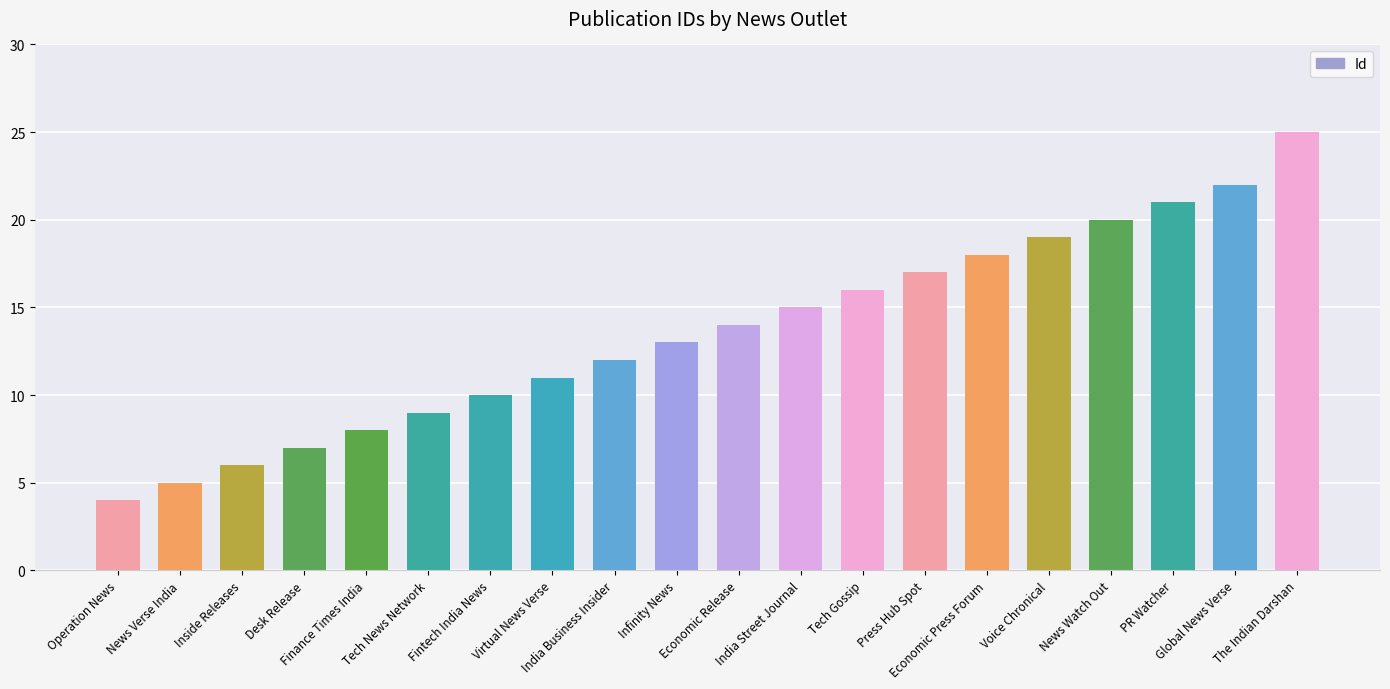

What is the greatest value displayed?

25